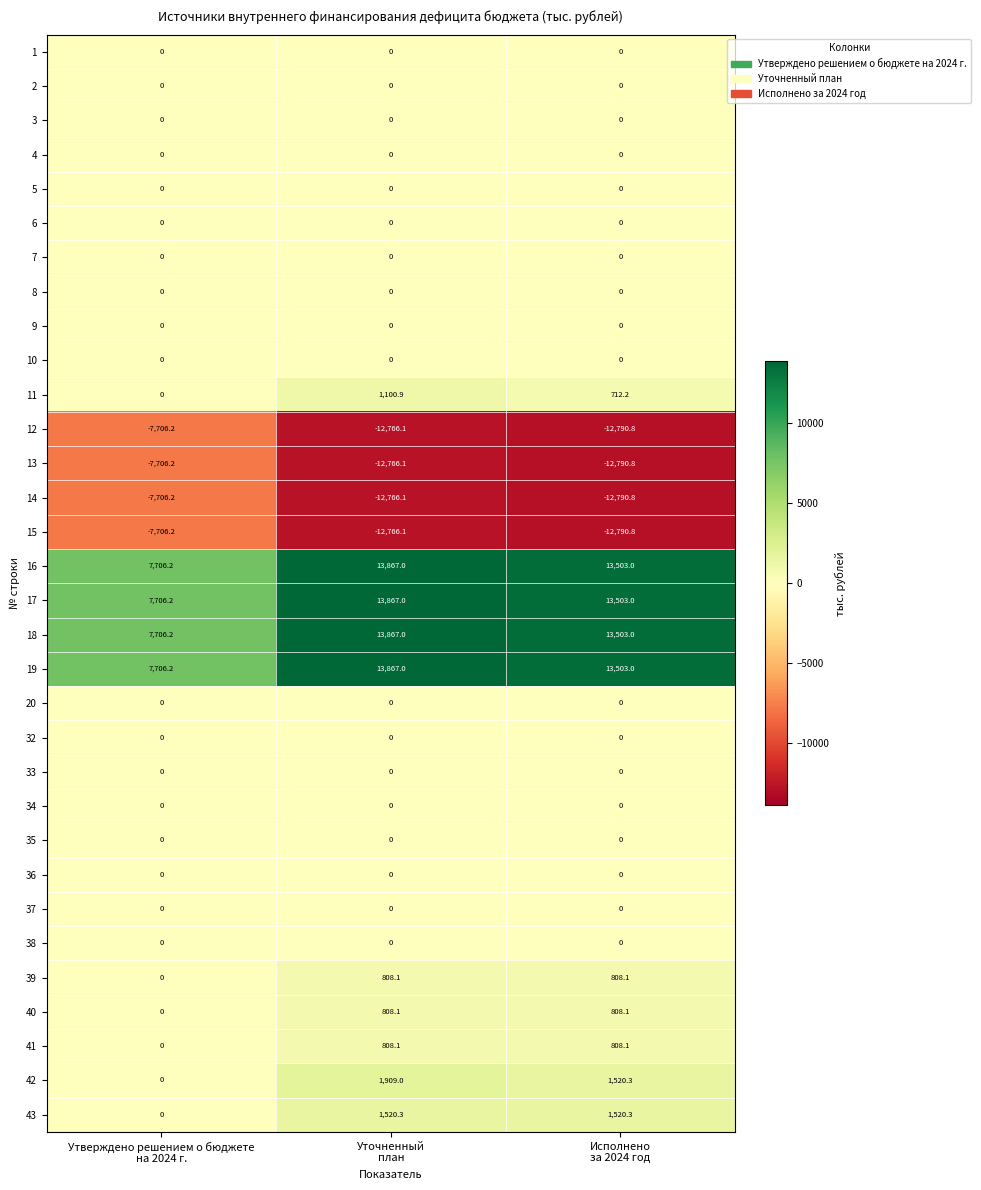

What is the sum of all 11 values?

1813.1